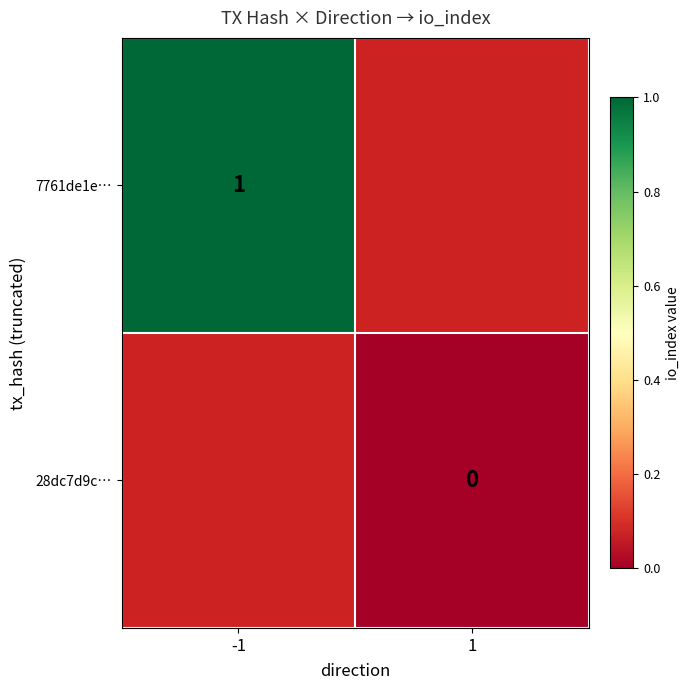

True or false: 7761de1e… has a value of 1 at -1.

True